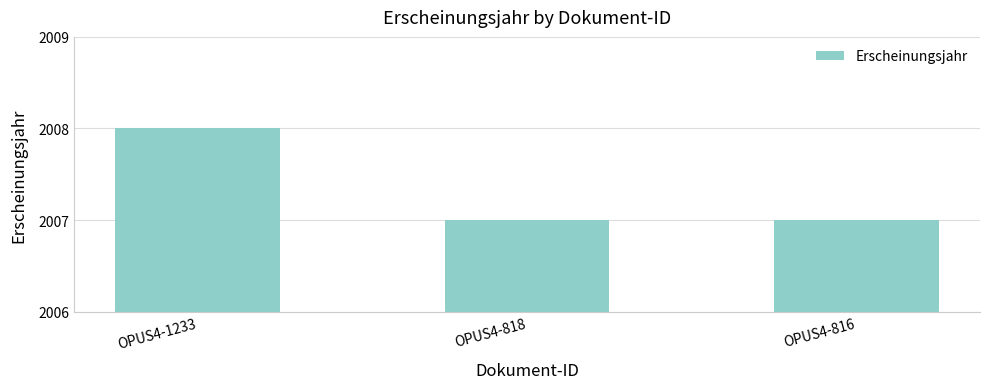

What is the change in value from OPUS4-1233 to OPUS4-816?

-1